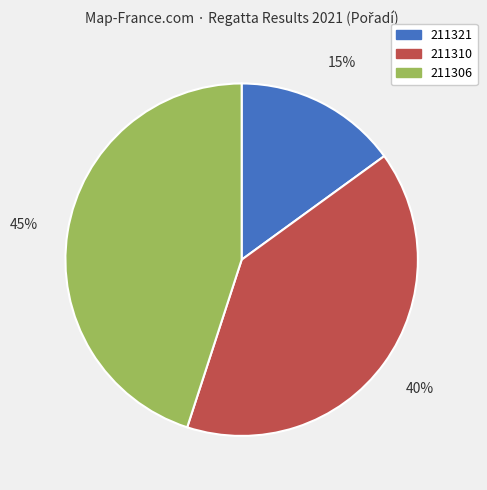

The 211310 slice represents 51% of the pie. True or false?

False